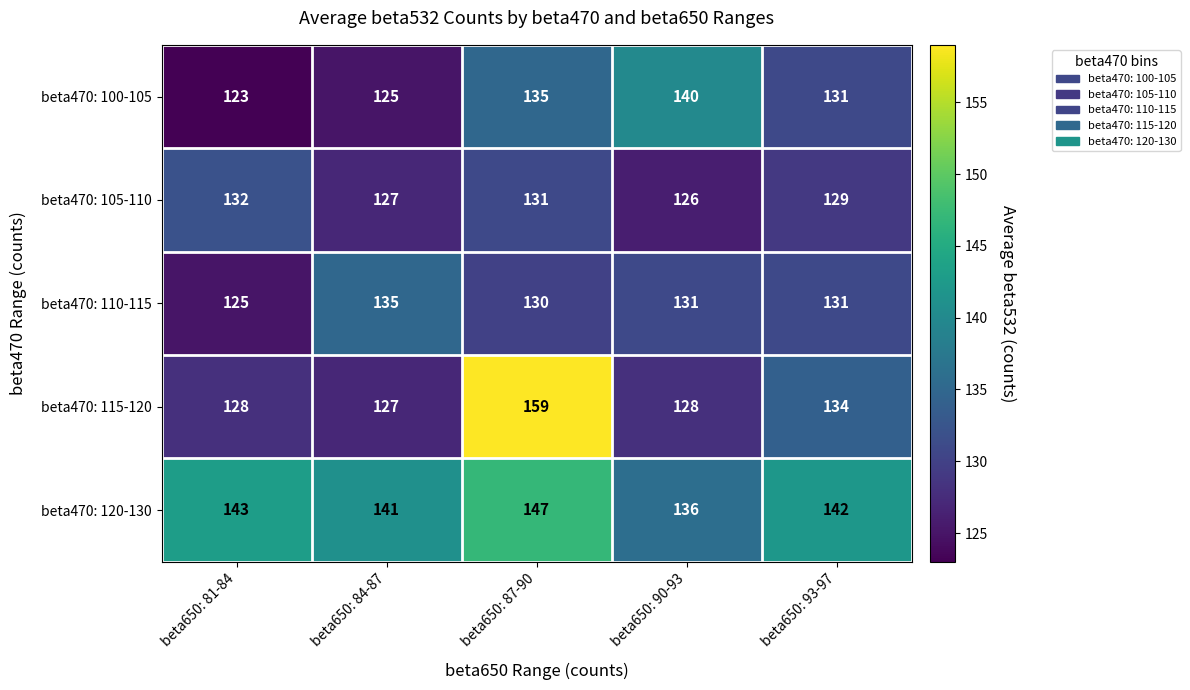

The value of beta470: 100-105 at beta650: 84-87 is 125. True or false?

True